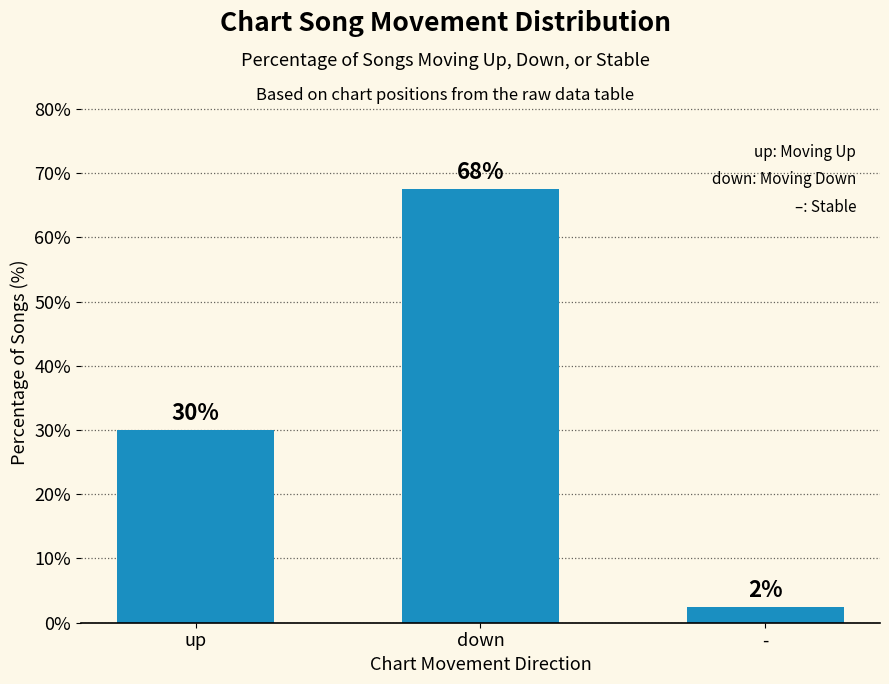

What value does the data have at -?

2.5